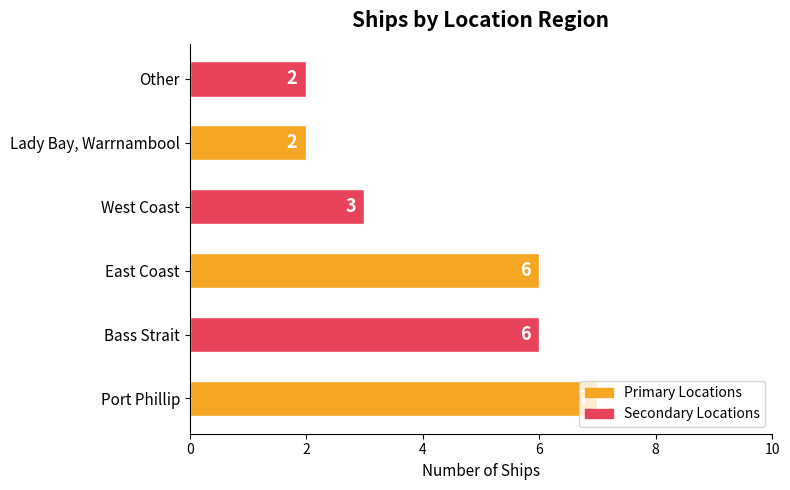

The chart shows a value of 2 at Lady Bay, Warrnambool. True or false?

True